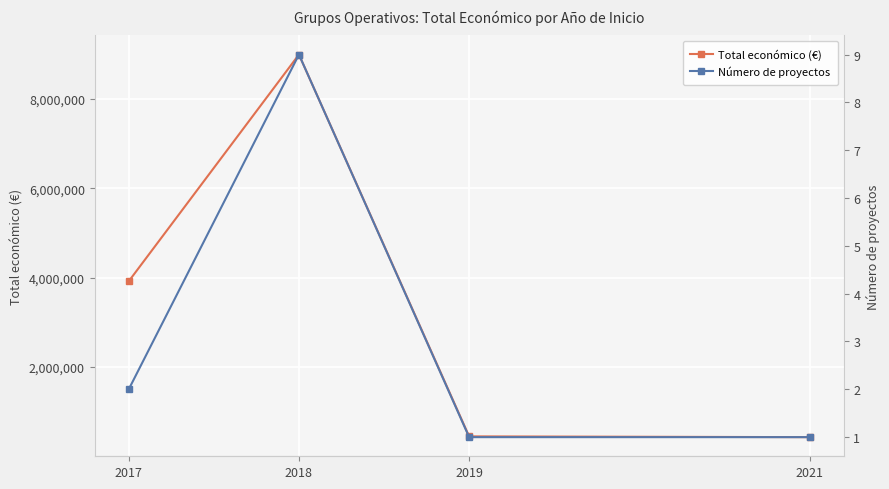

What is the difference between the maximum and second lowest values in the Número de proyectos series?

8